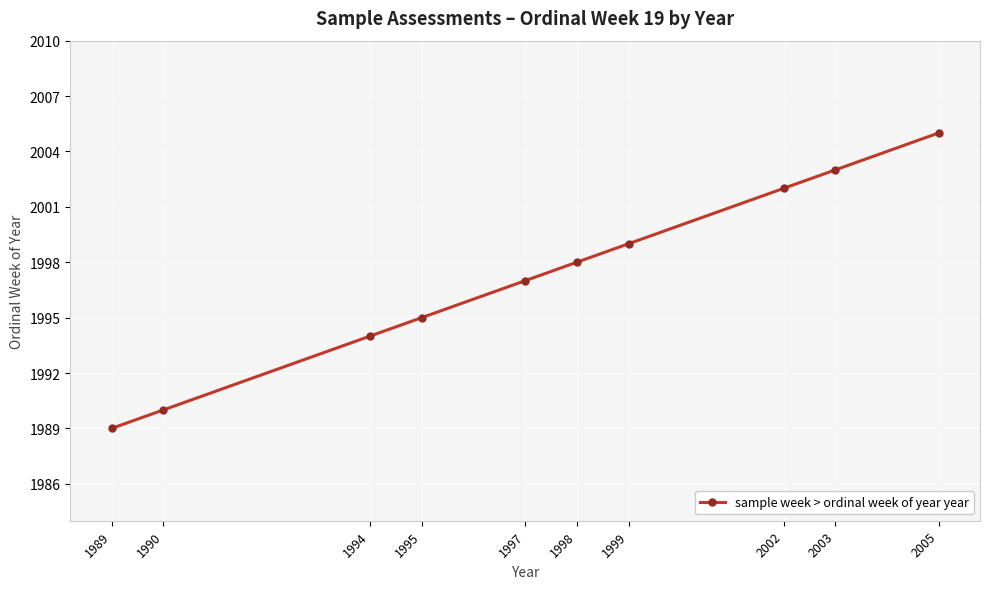

What is the difference between the maximum and minimum values?

16